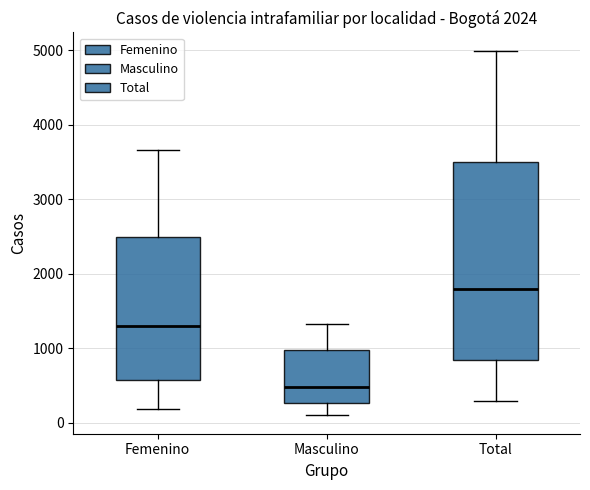

Which box has the highest median line?

Total